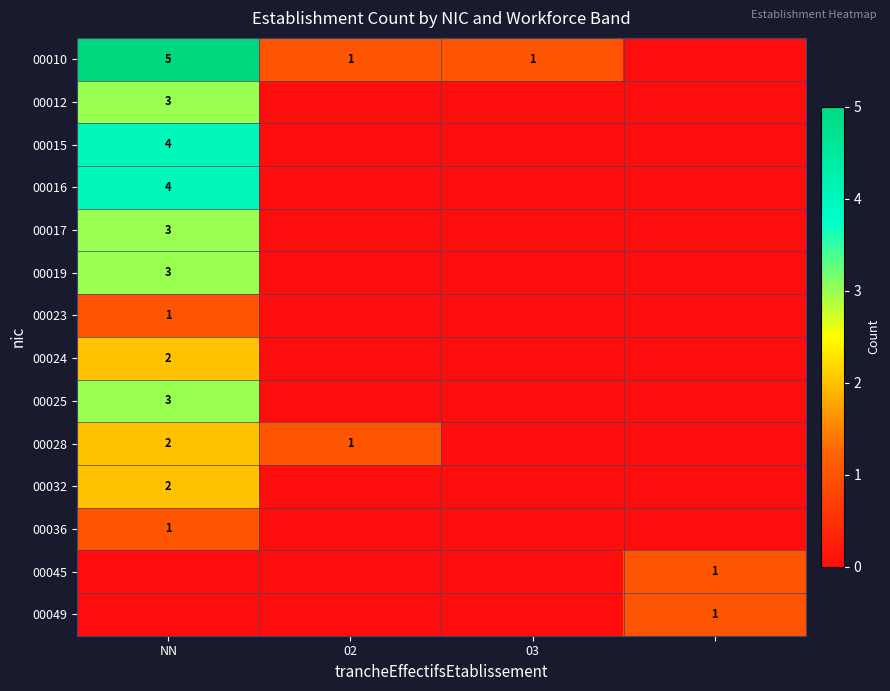

Is it true that 00010 equals 1 at 03?

True